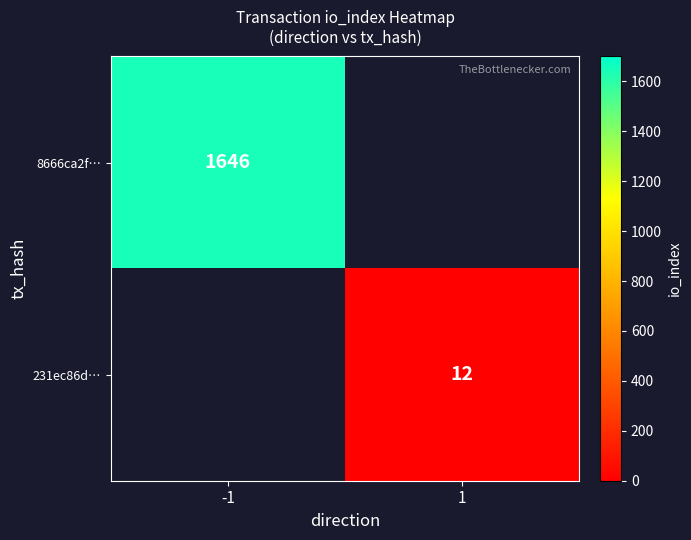

At how many categories does at least one series exceed 950?

1